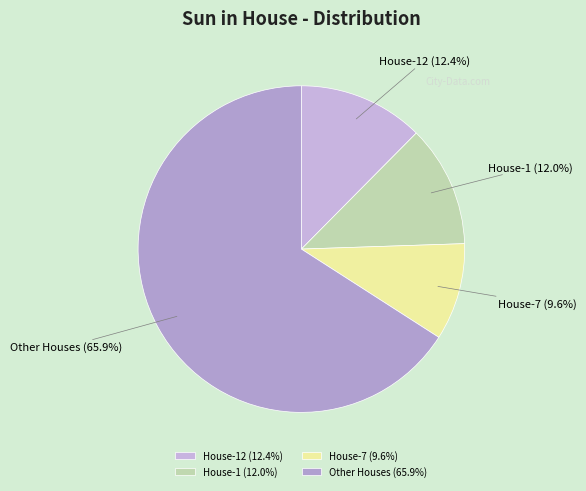

Approximately how many times larger is the value at House-12 compared to House-7?

1.3